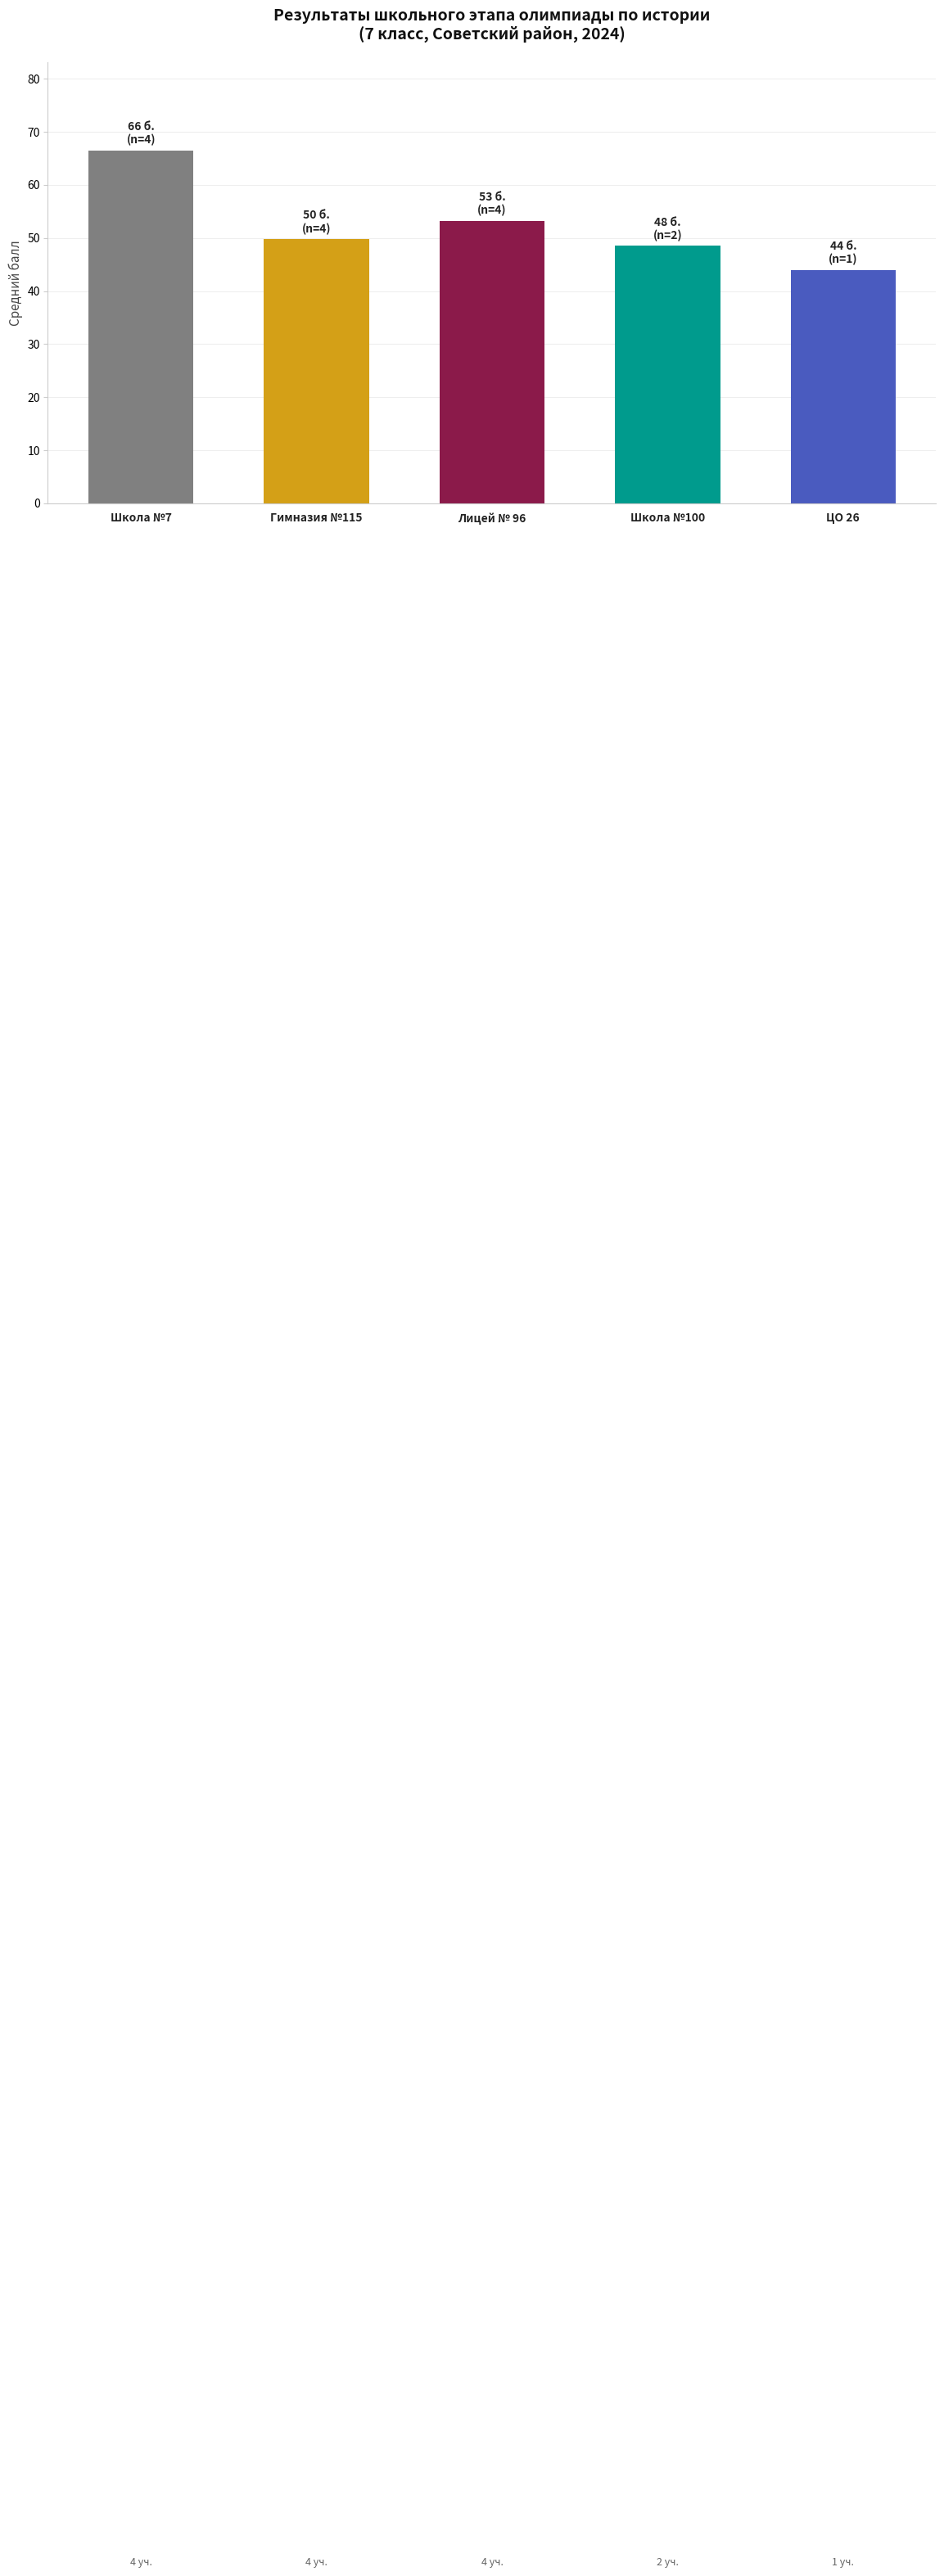

Where does the data first go above 49?

Школа №7